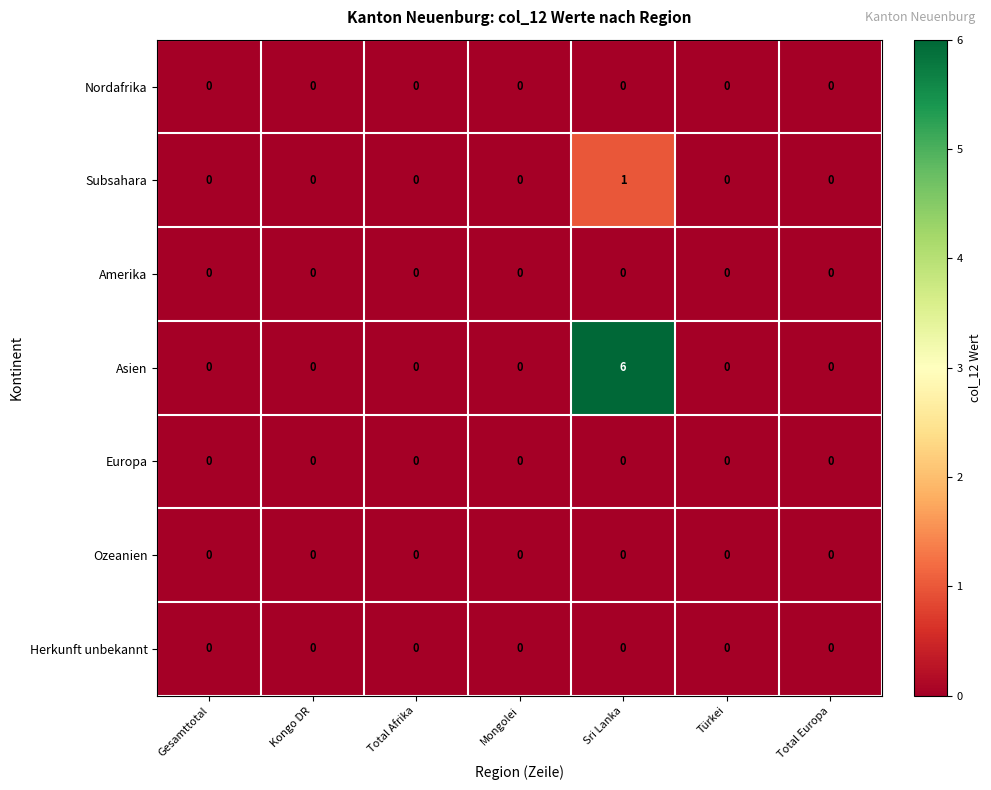

Is it true that Europa equals 0 at Kongo DR?

True